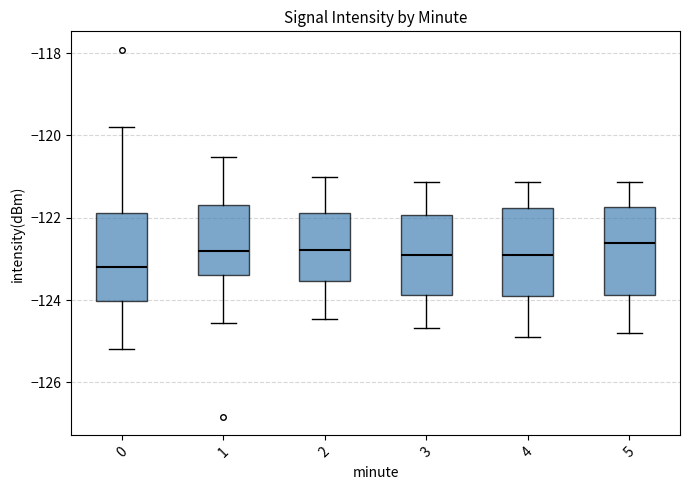

Where does the upper whisker of the box at x = 5 end on the y-axis? The values are not printed on the chart, so give them approximately, as read against the axis.

-121.2